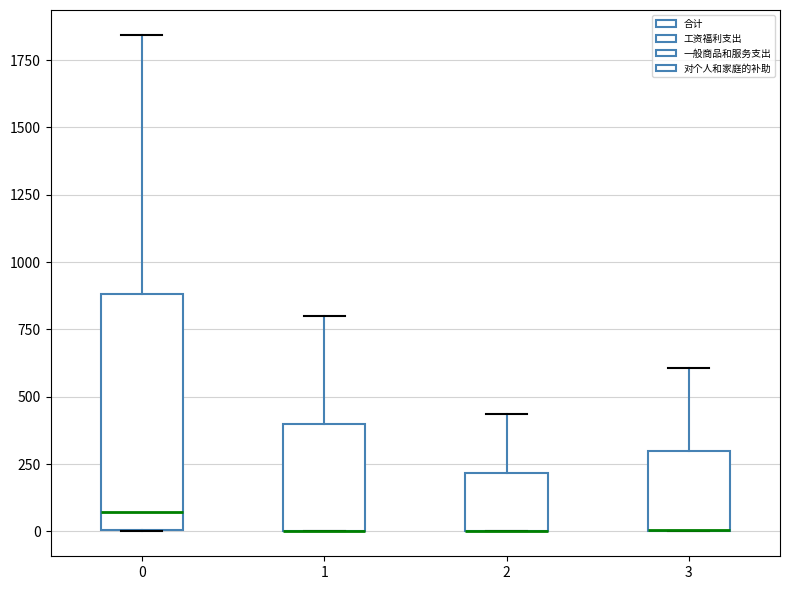

Reading left to right, read every box against the y-axis: the position of its median line, the range the box covers, and the ends of its whiskers. The values are not printed on the chart, so give them approximately, as read against the axis.

0: median 50, box 0 to 900, whiskers 0 to 1850
1: median 0 (drawn on the box's lower edge), box 0 to 400, whiskers 0 to 800
2: median 0 (drawn on the box's lower edge), box 0 to 200, whiskers 0 to 450
3: median 0 (drawn on the box's lower edge), box 0 to 300, whiskers 0 to 600